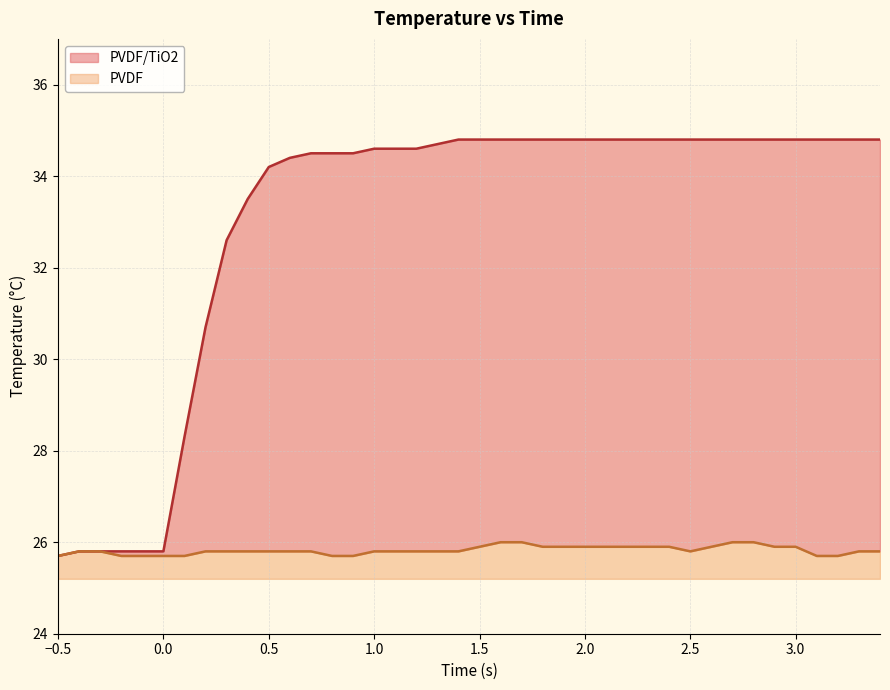

Rank the categories by PVDF value from lowest to highest.

-0.5, -0.2, -0.1, 0.0, 0.1, 0.8, 0.9, 3.1, 3.2, -0.4, -0.3, 0.2, 0.3, 0.4, 0.5, 0.6, 0.7, 1.0, 1.1, 1.2, 1.3, 1.4, 2.5, 3.3, 3.4, 1.5, 1.8, 1.9, 2.0, 2.1, 2.2, 2.3, 2.4, 2.6, 2.9, 3.0, 1.6, 1.7, 2.7, 2.8